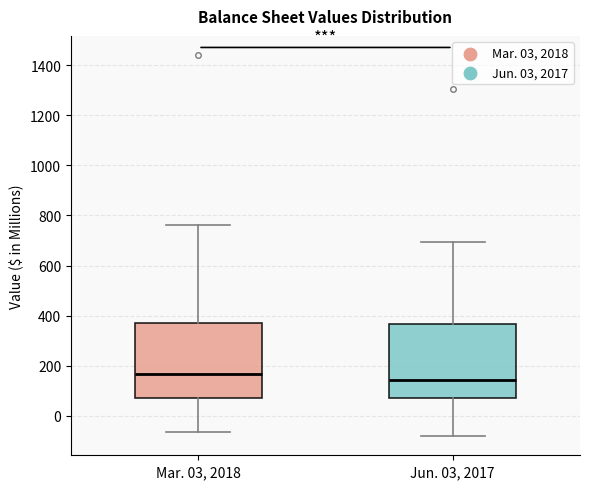

Where is the upper edge of the box for Mar. 03, 2018 on the y-axis? The values are not printed on the chart, so give them approximately, as read against the axis.

360